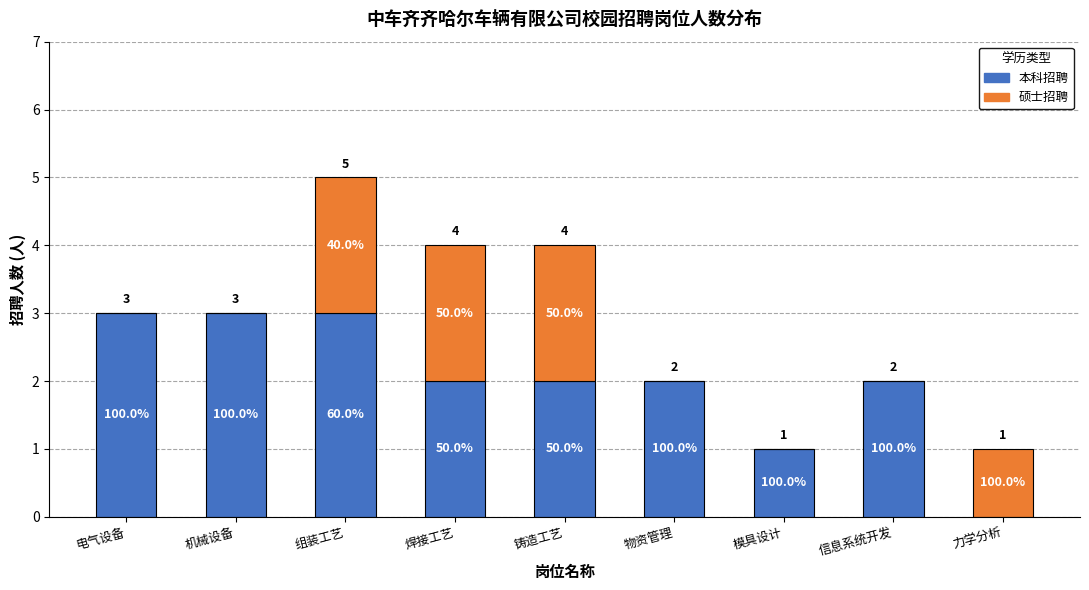

What are all the series names shown in the legend?

本科招聘, 硕士招聘